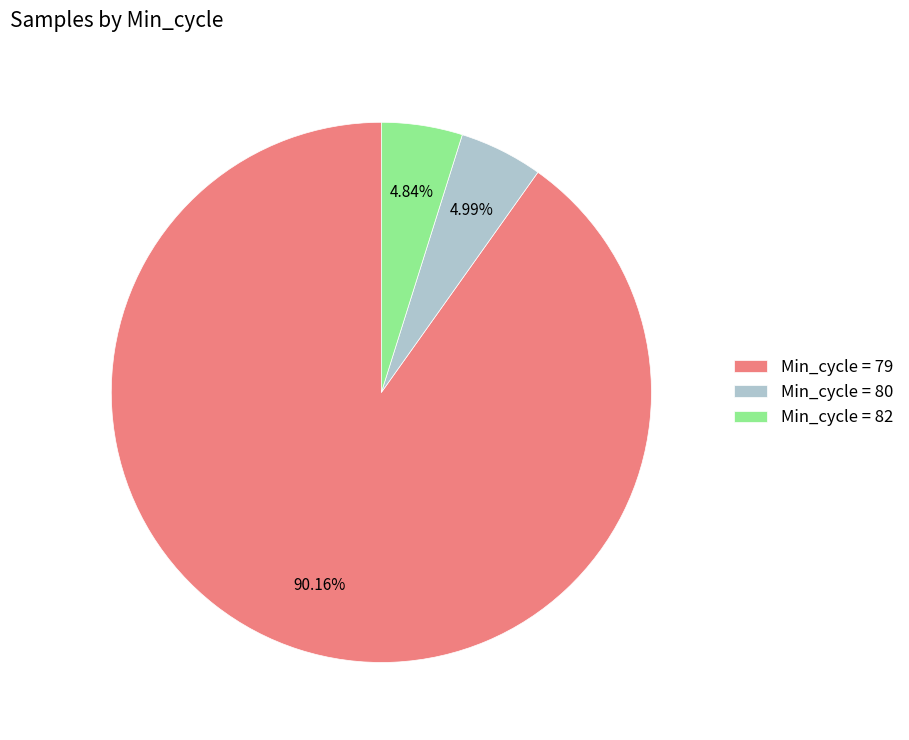

Is there a majority slice in this chart?

Yes